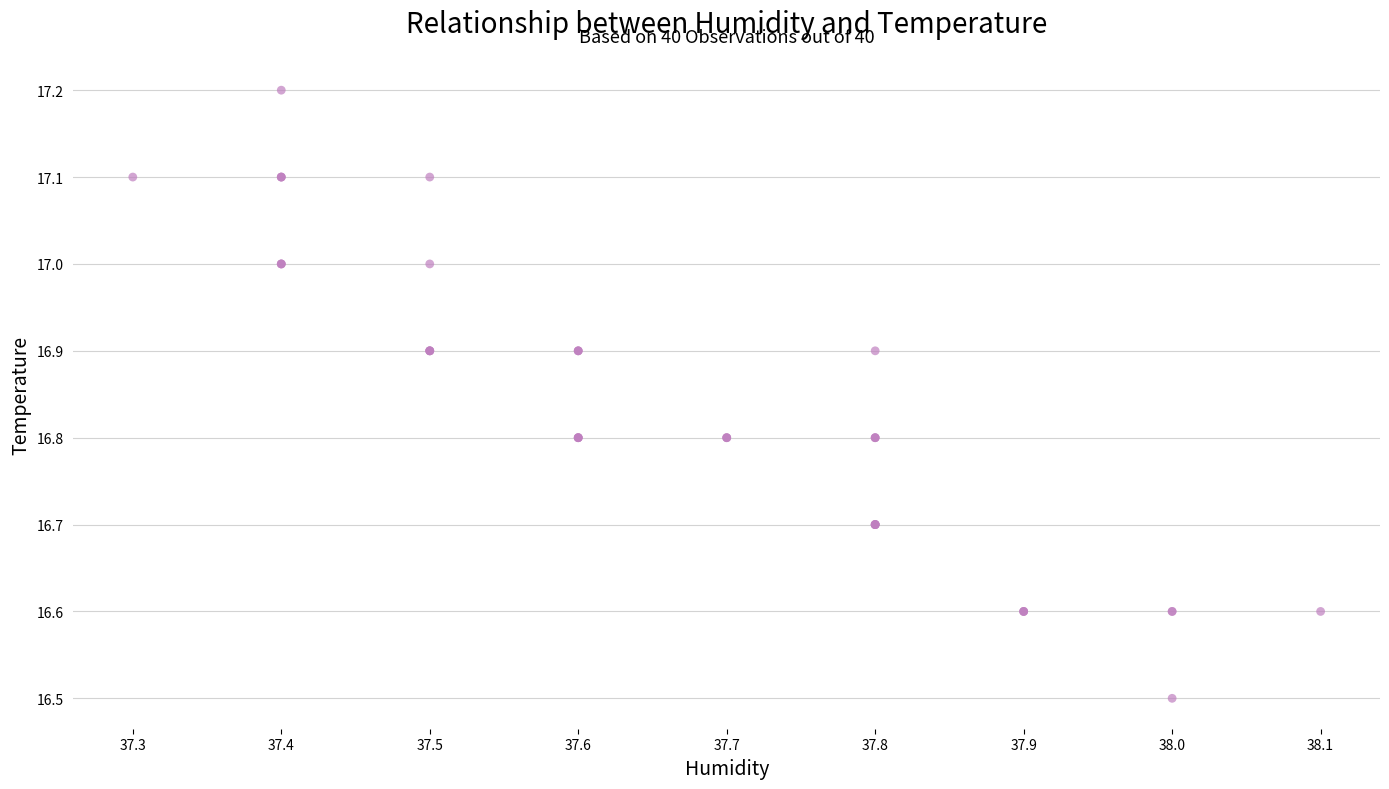

What Y value in the scatter plot is closest to 16?

16.5